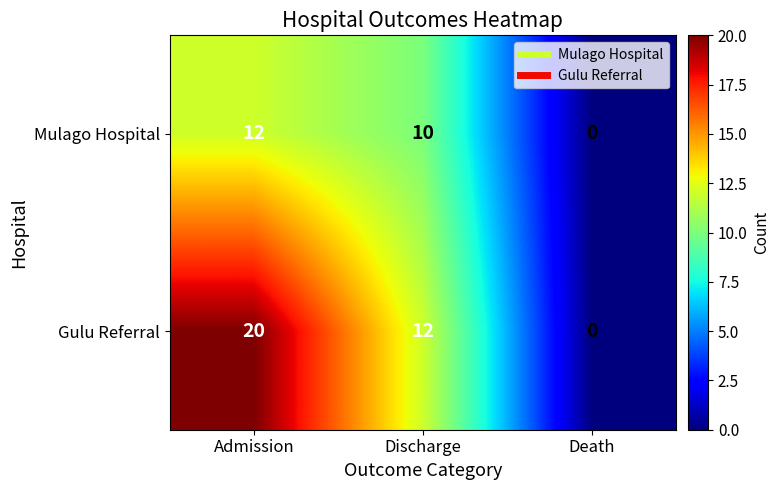

The Mulago Hospital series shows 8 at Death. True or false?

False